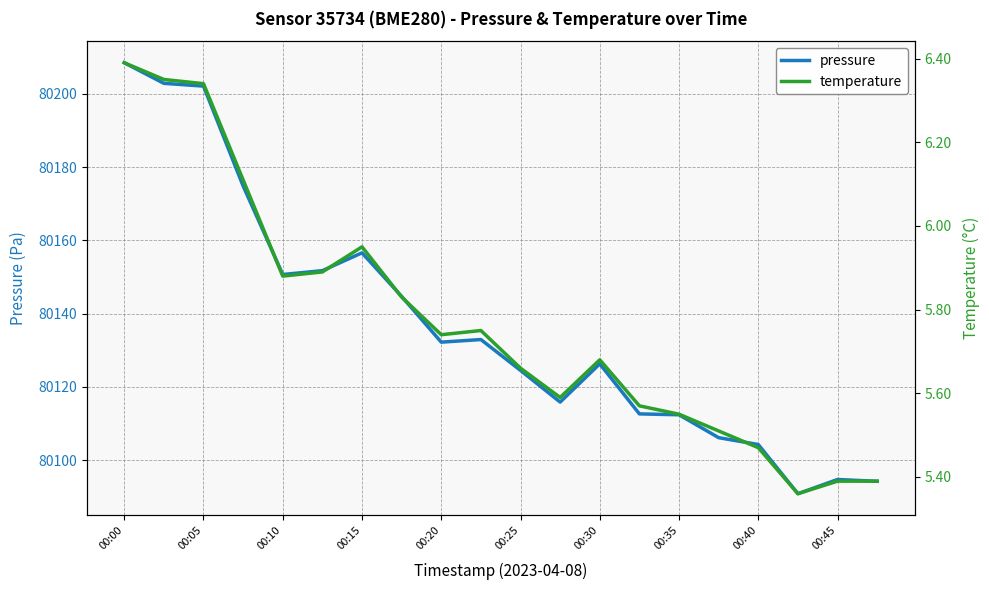

The pressure series shows 80112.4 at 00:35. True or false?

True